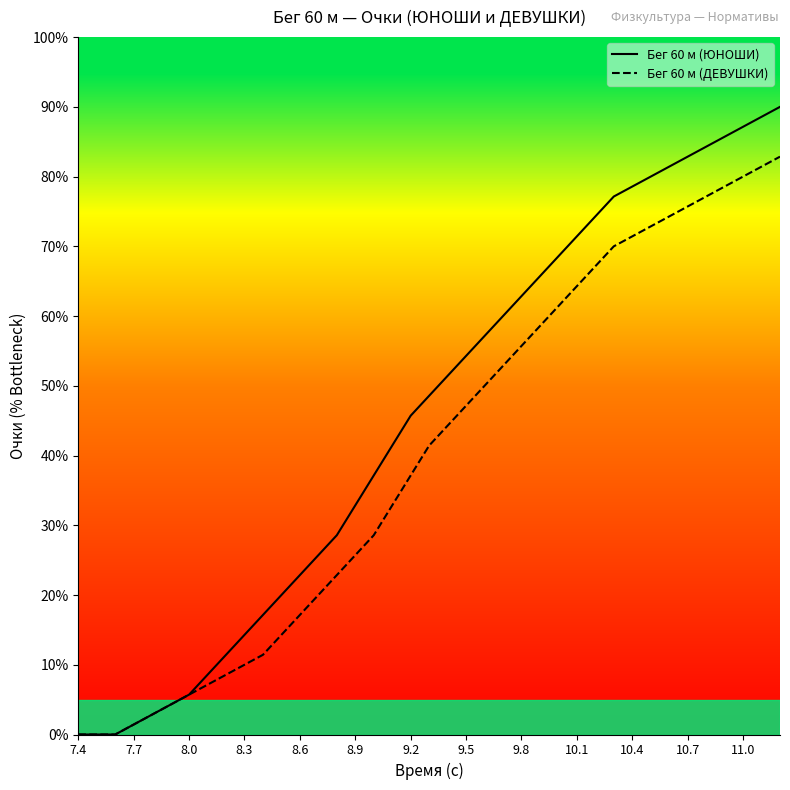

Which series has the largest total across all categories?

Бег 60 м (ЮНОШИ)